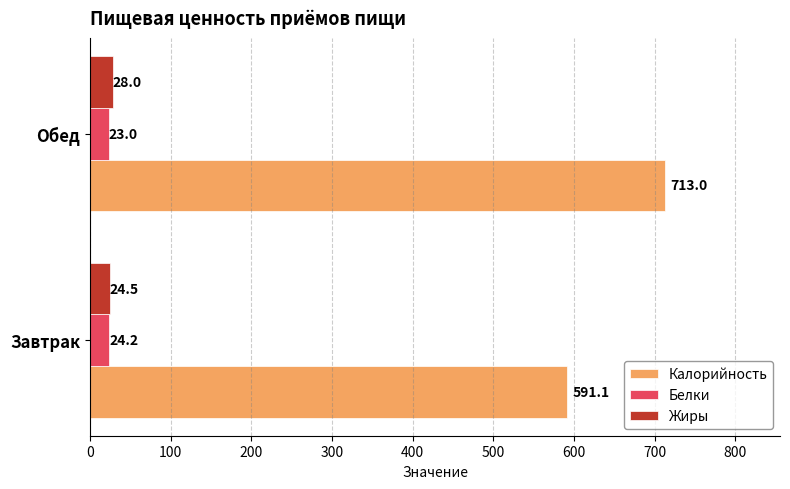

Which series has the largest range (max minus min)?

Калорийность